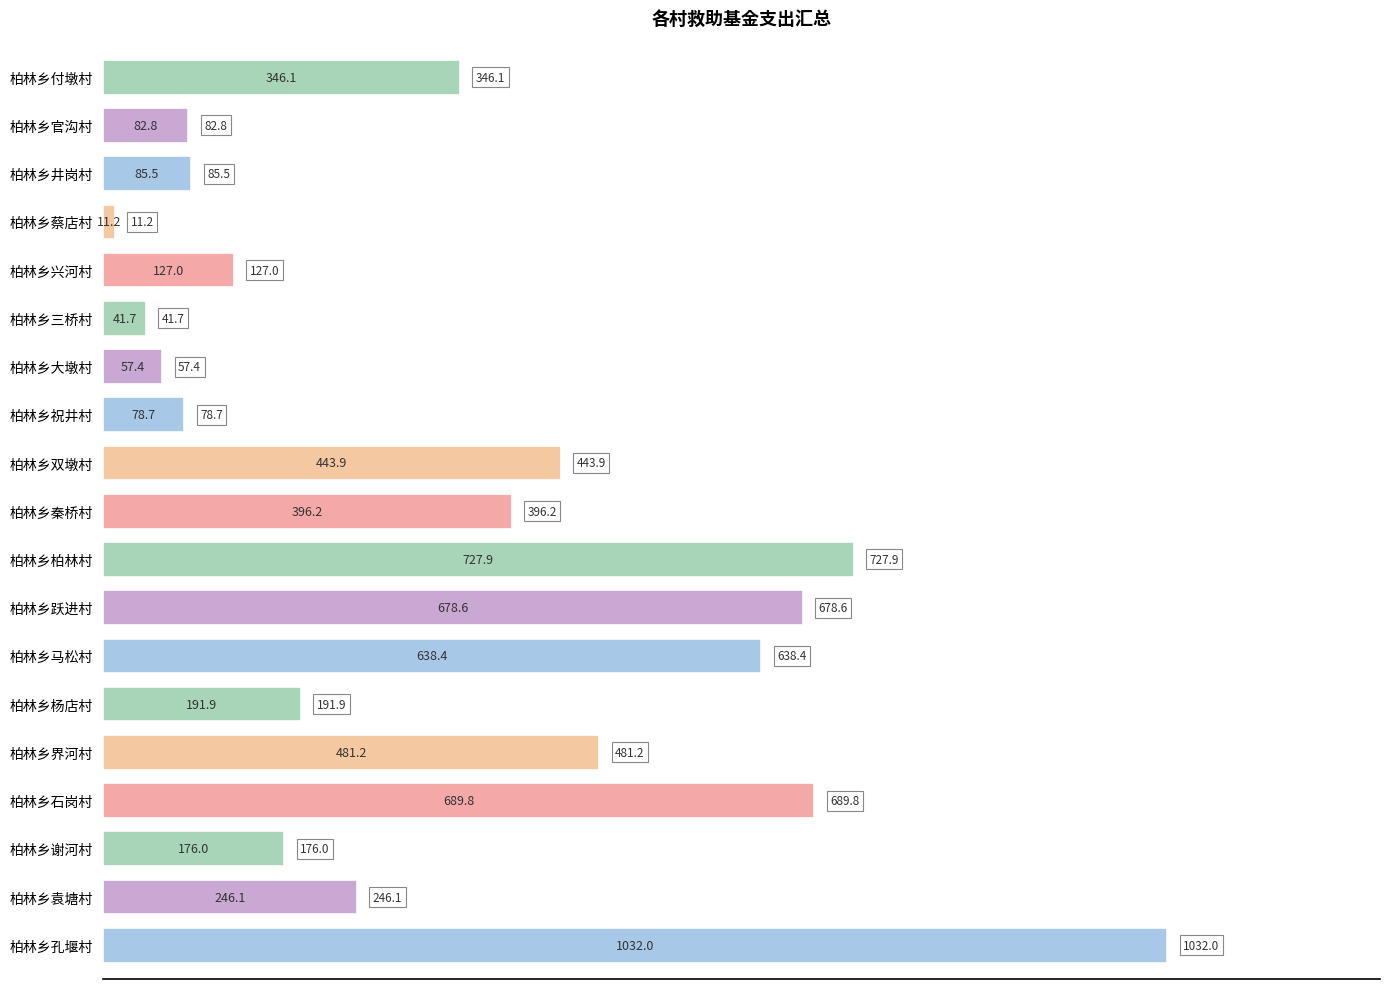

List the labels in order of value, smallest first.

柏林乡蔡店村, 柏林乡三桥村, 柏林乡大墩村, 柏林乡祝井村, 柏林乡官沟村, 柏林乡井岗村, 柏林乡兴河村, 柏林乡谢河村, 柏林乡杨店村, 柏林乡袁塘村, 柏林乡付墩村, 柏林乡秦桥村, 柏林乡双墩村, 柏林乡界河村, 柏林乡马松村, 柏林乡跃进村, 柏林乡石岗村, 柏林乡柏林村, 柏林乡孔堰村